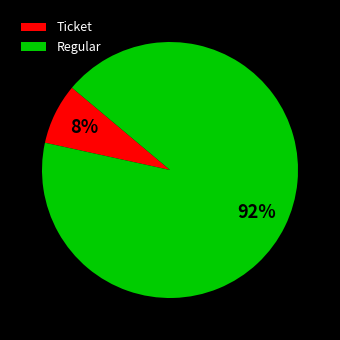

To the nearest percent, what is the combined percentage of Regular and Ticket?

100%